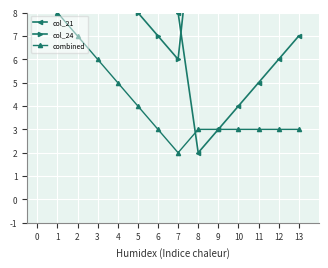

Does the chart display data point markers on the line(s)?

Yes